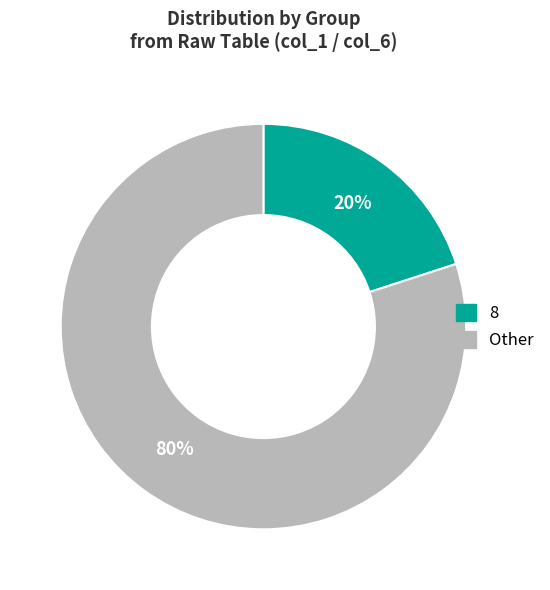

Is there any slice that represents more than half of the pie?

Yes